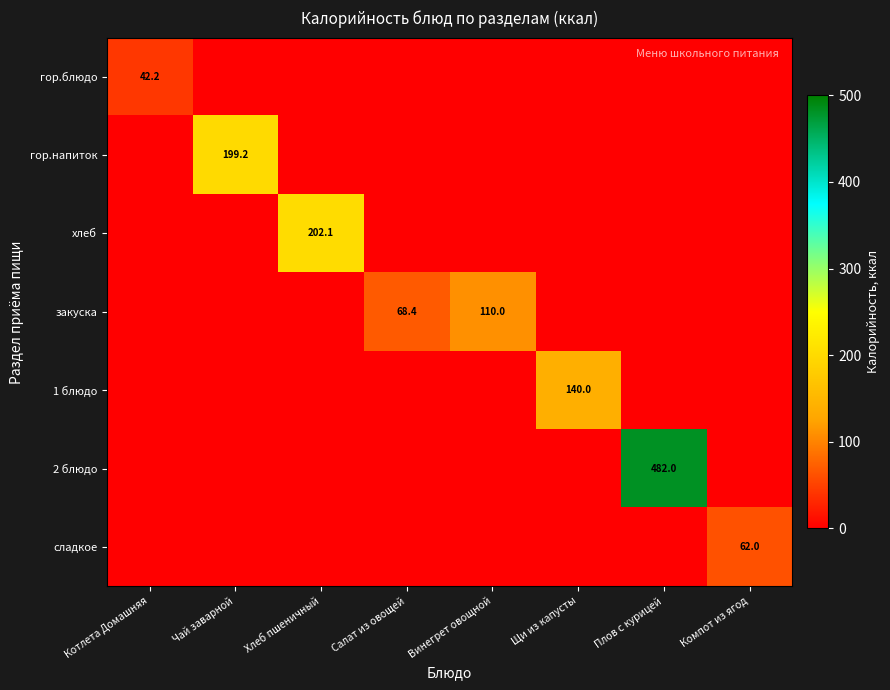

True or false: гор.блюдо has a value of 42.2 at Котлета Домашняя.

True